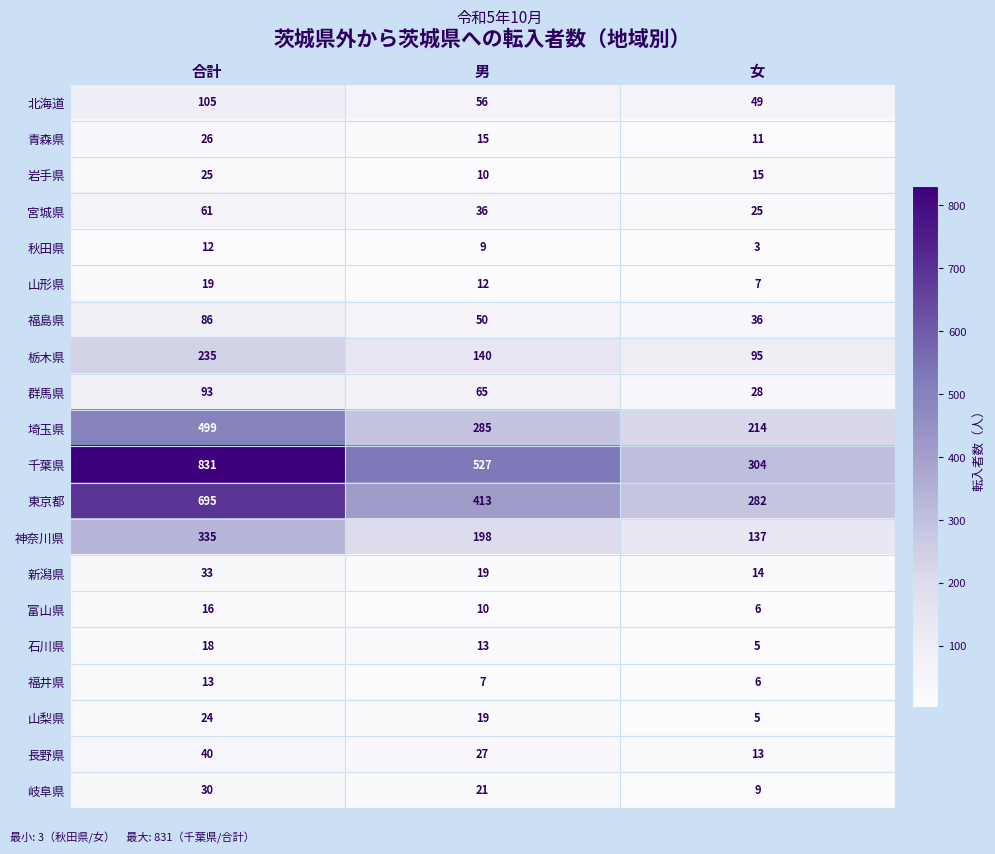

Which label corresponds to the smallest value in the chart?

女